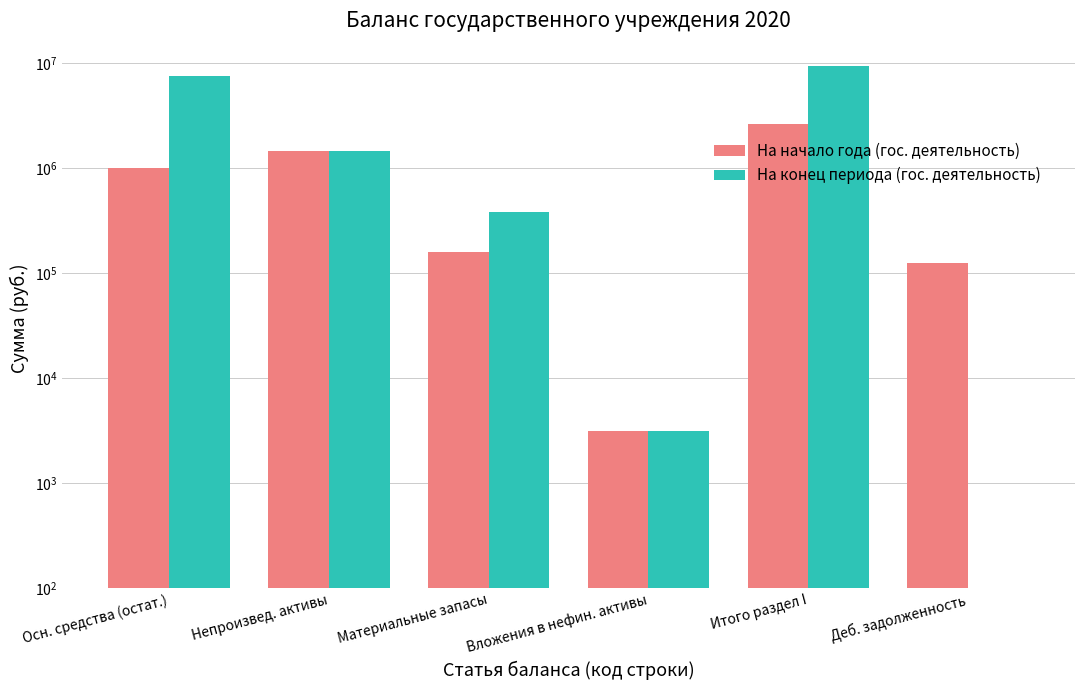

The value of На начало года (гос. деятельность) at Осн. средства (остат.) is 1010019.2. True or false?

True